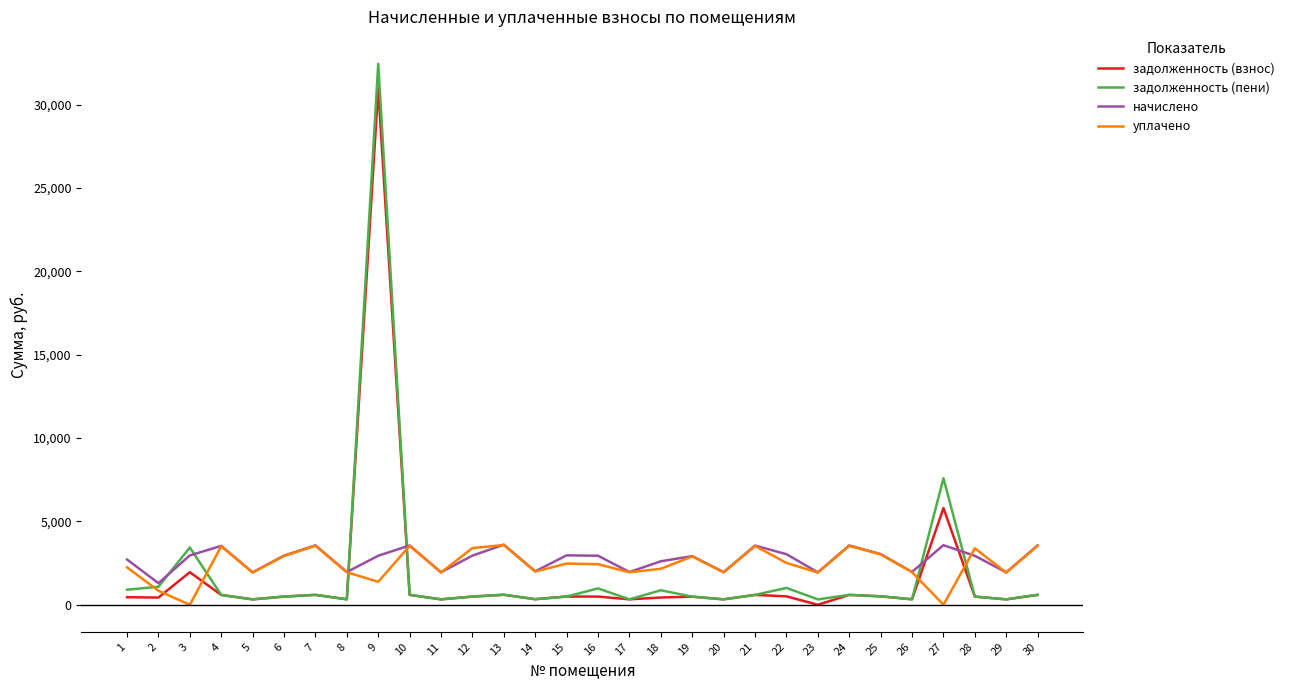

Which series has the widest spread of values?

задолженность (пени)